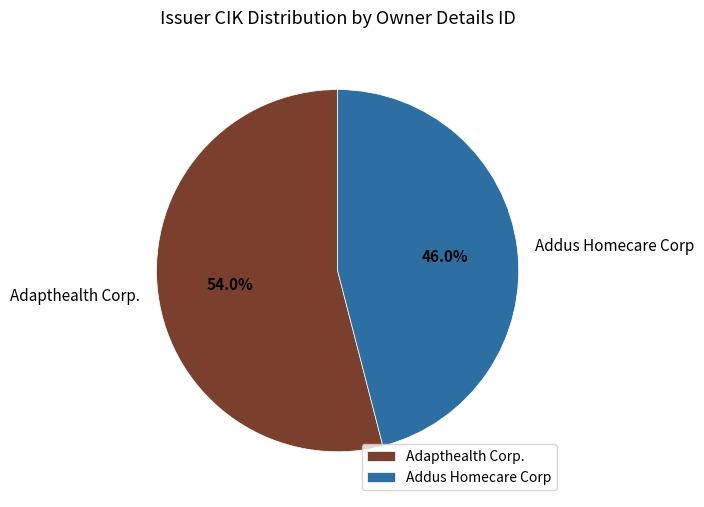

Which slice is the largest?

Adapthealth Corp.